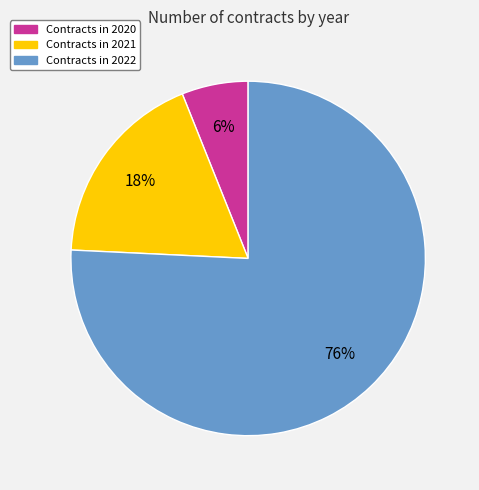

Count the number of slices in the pie.

3